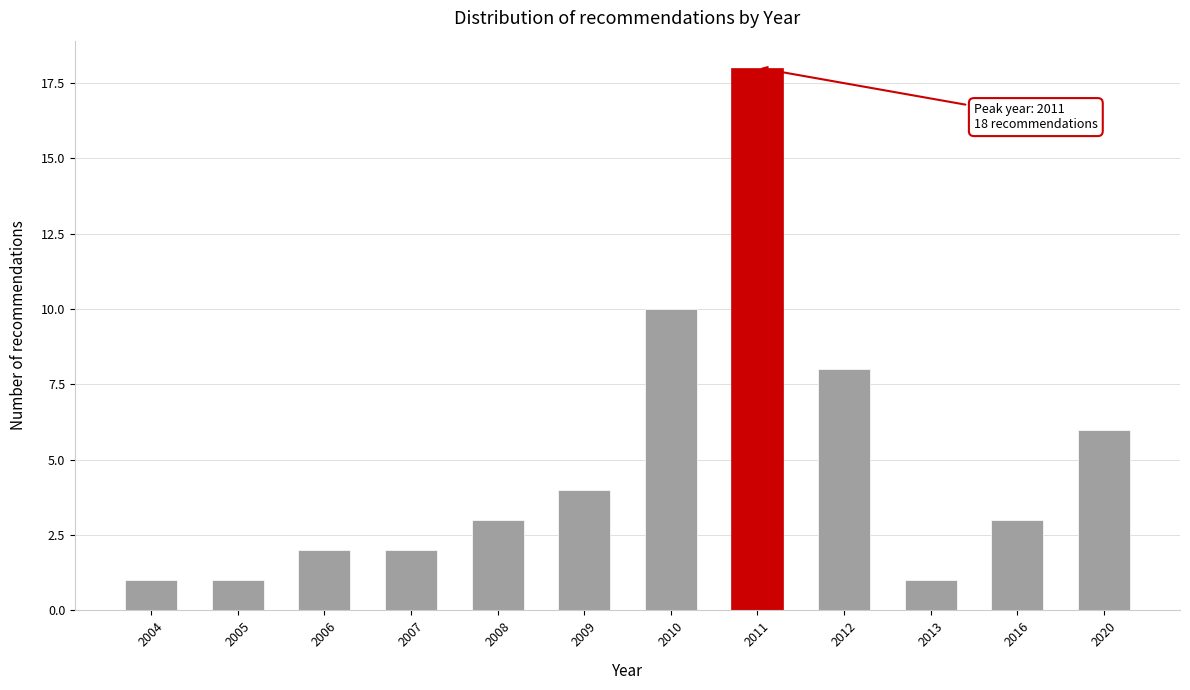

Reading left to right, what are all the values shown in this chart?

2004=1	2005=1	2006=2	2007=2	2008=3	2009=4	2010=10	2011=18	2012=8	2013=1	2016=3	2020=6